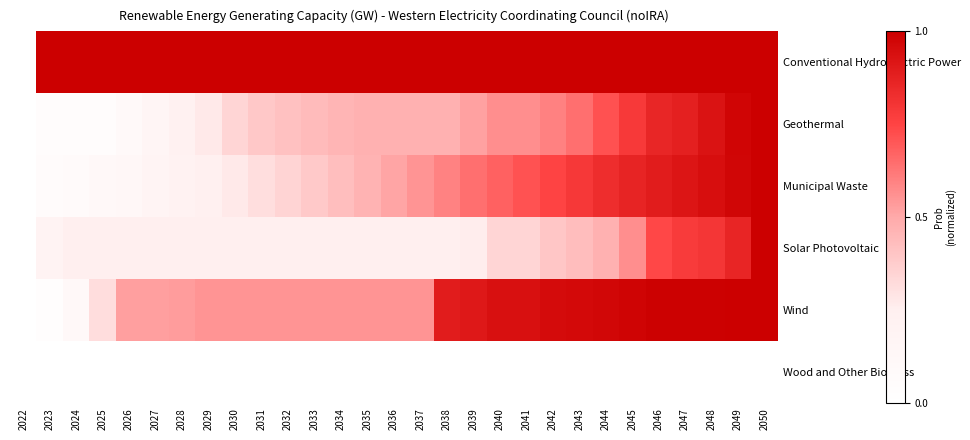

Reading right to left, extract all data points from this chart.

Conventional Hydroelectric Power: 2050=1.0	2049=1.0	2048=1.0	2047=1.0	2046=1.0	2045=1.0	2044=1.0	2043=1.0	2042=1.0	2041=1.0	2040=1.0	2039=1.0	2038=1.0	2037=1.0	2036=1.0	2035=1.0	2034=1.0	2033=1.0	2032=1.0	2031=1.0	2030=1.0	2029=1.0	2028=1.0	2027=1.0	2026=1.0	2025=1.0	2024=1.0	2023=1.0	2022=0.0
Geothermal: 2050=1.0	2049=1.0	2048=0.9	2047=0.9	2046=0.9	2045=0.8	2044=0.7	2043=0.6	2042=0.6	2041=0.6	2040=0.6	2039=0.5	2038=0.5	2037=0.5	2036=0.5	2035=0.5	2034=0.5	2033=0.4	2032=0.4	2031=0.4	2030=0.3	2029=0.3	2028=0.2	2027=0.2	2026=0.1	2025=0.0	2024=0.0	2023=0.0	2022=0.0
Municipal Waste: 2050=1.0	2049=1.0	2048=0.9	2047=0.9	2046=0.9	2045=0.9	2044=0.8	2043=0.8	2042=0.8	2041=0.7	2040=0.7	2039=0.6	2038=0.6	2037=0.6	2036=0.5	2035=0.5	2034=0.4	2033=0.4	2032=0.3	2031=0.3	2030=0.3	2029=0.2	2028=0.2	2027=0.2	2026=0.1	2025=0.1	2024=0.1	2023=0.1	2022=0.0
Solar Photovoltaic: 2050=1.0	2049=0.9	2048=0.8	2047=0.8	2046=0.7	2045=0.6	2044=0.5	2043=0.4	2042=0.4	2041=0.3	2040=0.3	2039=0.3	2038=0.3	2037=0.3	2036=0.3	2035=0.3	2034=0.3	2033=0.3	2032=0.3	2031=0.3	2030=0.3	2029=0.3	2028=0.3	2027=0.3	2026=0.3	2025=0.3	2024=0.3	2023=0.2	2022=0.0
Wind: 2050=1.0	2049=1.0	2048=1.0	2047=1.0	2046=1.0	2045=1.0	2044=1.0	2043=1.0	2042=1.0	2041=0.9	2040=0.9	2039=0.9	2038=0.9	2037=0.6	2036=0.6	2035=0.6	2034=0.6	2033=0.6	2032=0.6	2031=0.6	2030=0.6	2029=0.6	2028=0.5	2027=0.5	2026=0.5	2025=0.3	2024=0.1	2023=0.0	2022=0.0
Wood and Other Biomass: 2050=0.0	2049=0.0	2048=0.0	2047=0.0	2046=0.0	2045=0.0	2044=0.0	2043=0.0	2042=0.0	2041=0.0	2040=0.0	2039=0.0	2038=0.0	2037=0.0	2036=0.0	2035=0.0	2034=0.0	2033=0.0	2032=0.0	2031=0.0	2030=0.0	2029=0.0	2028=0.0	2027=0.0	2026=0.0	2025=0.0	2024=0.0	2023=0.0	2022=0.0